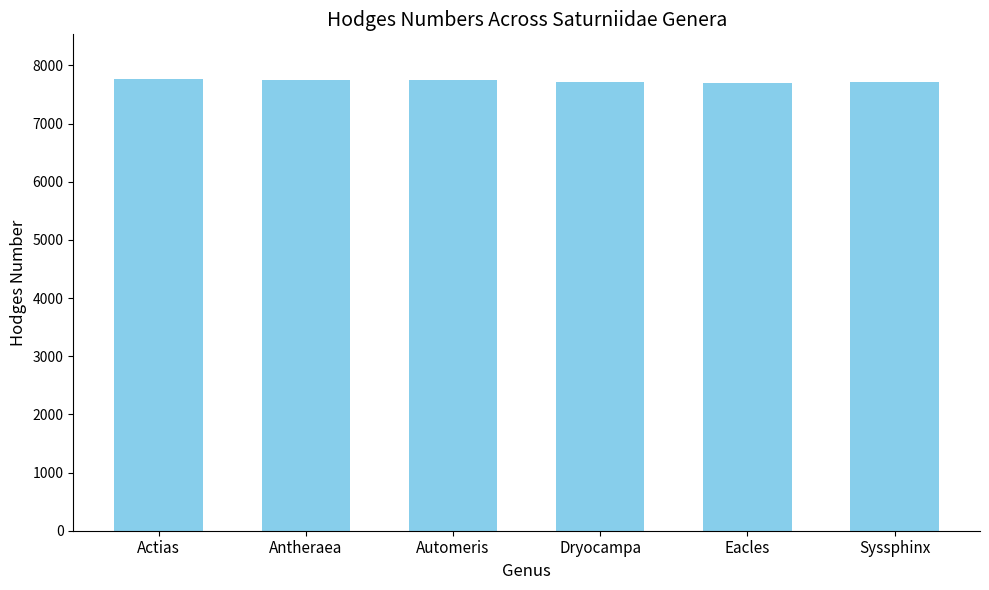

Approximately how many times larger is the value at Dryocampa compared to Syssphinx?

1.0